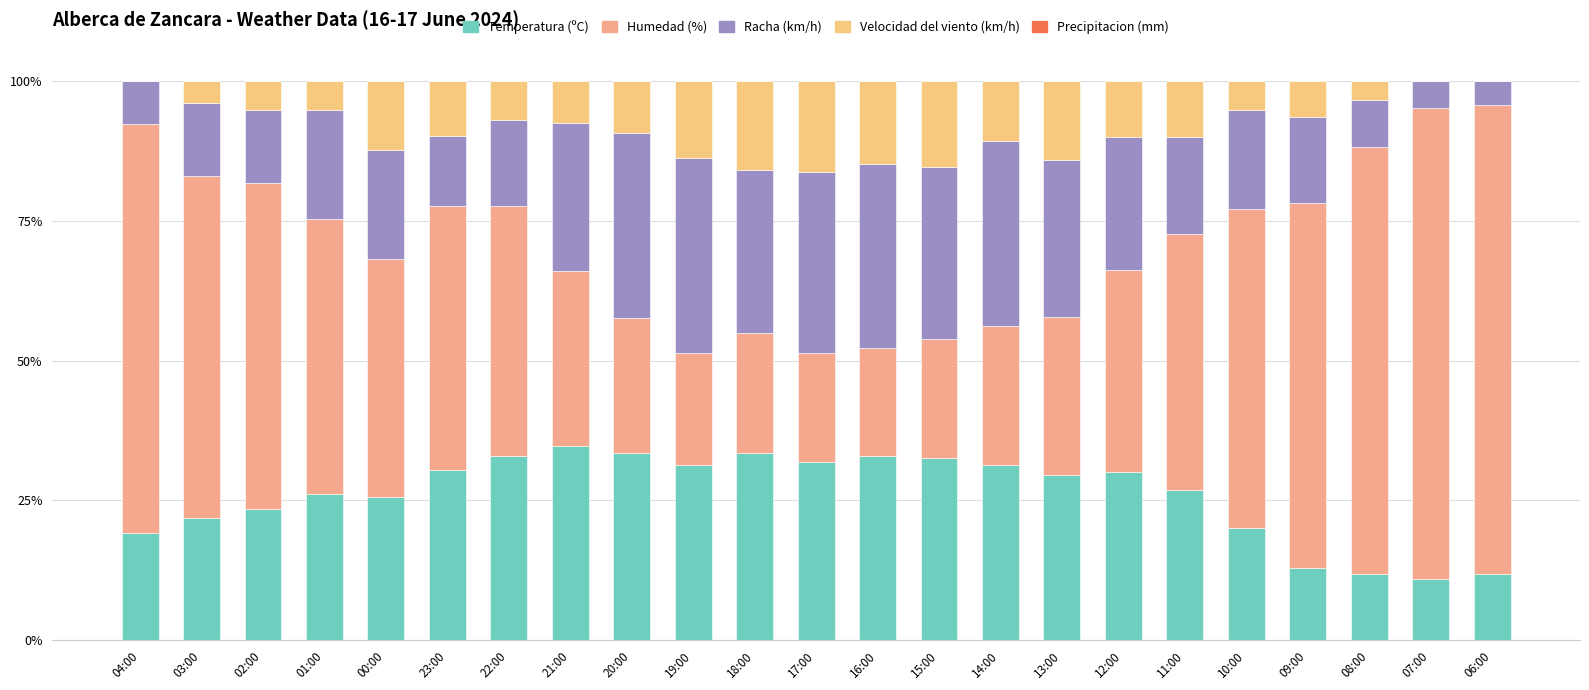

How many series are shown in this chart?

4